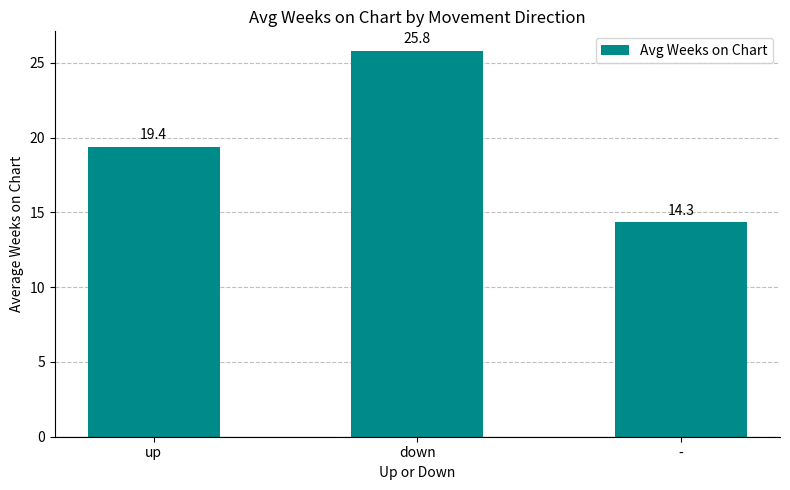

How many values are below 19?

1